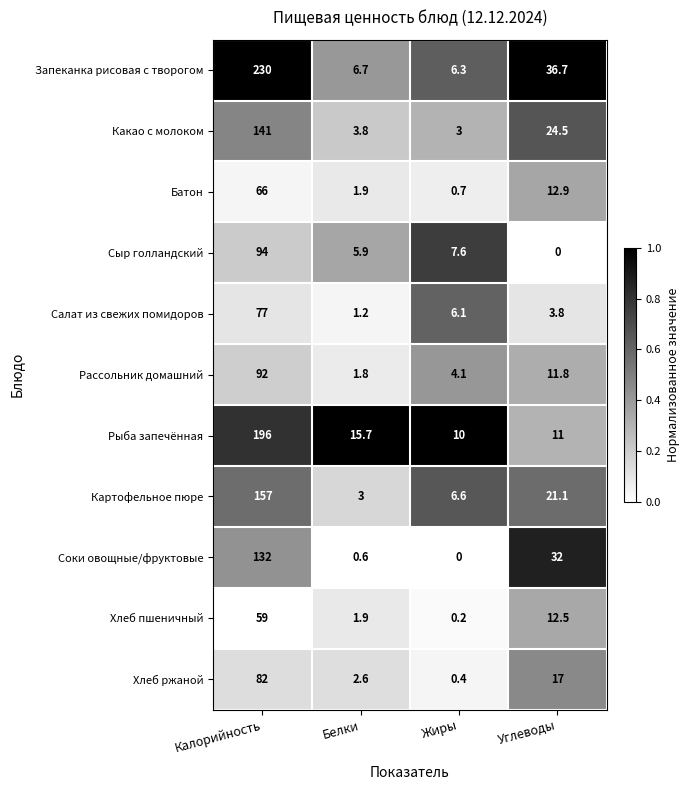

Read the Рассольник домашний value at Жиры.

4.1